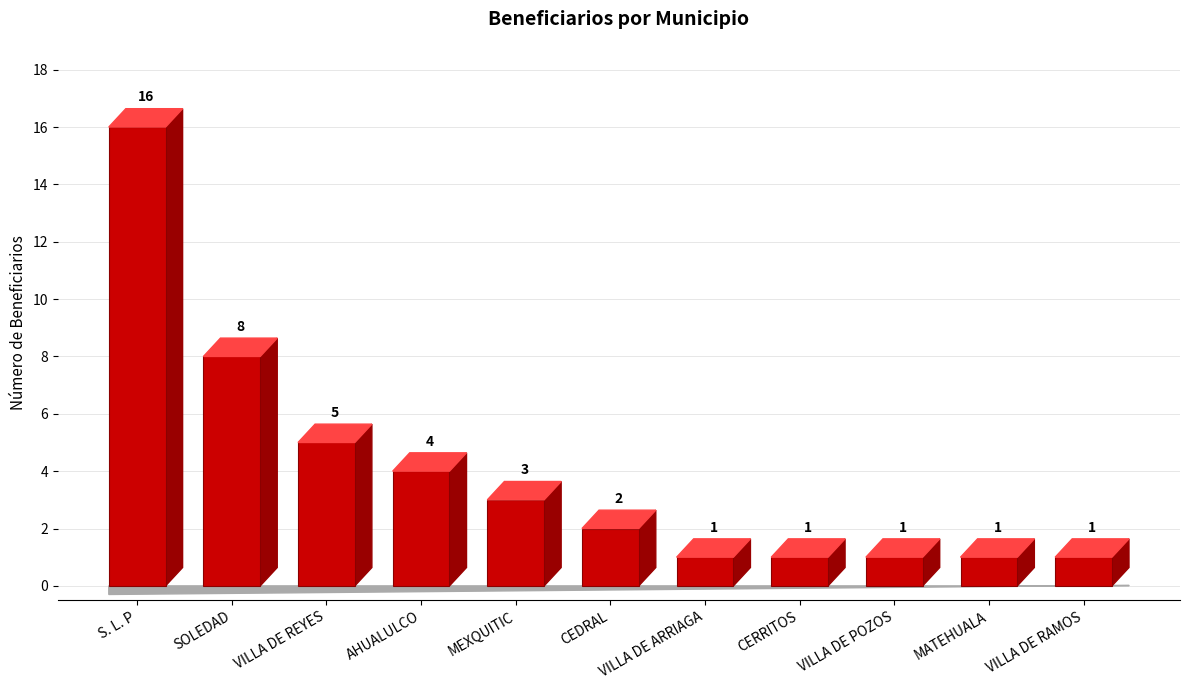

Between VILLA DE REYES and S. L. P, which is larger?

S. L. P